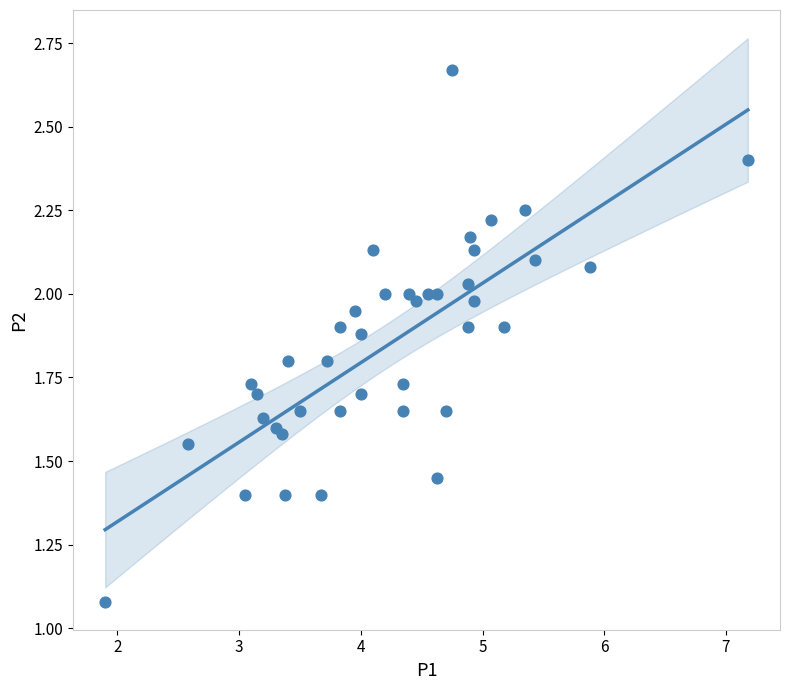

What is the range of X values (max minus min)?

5.3